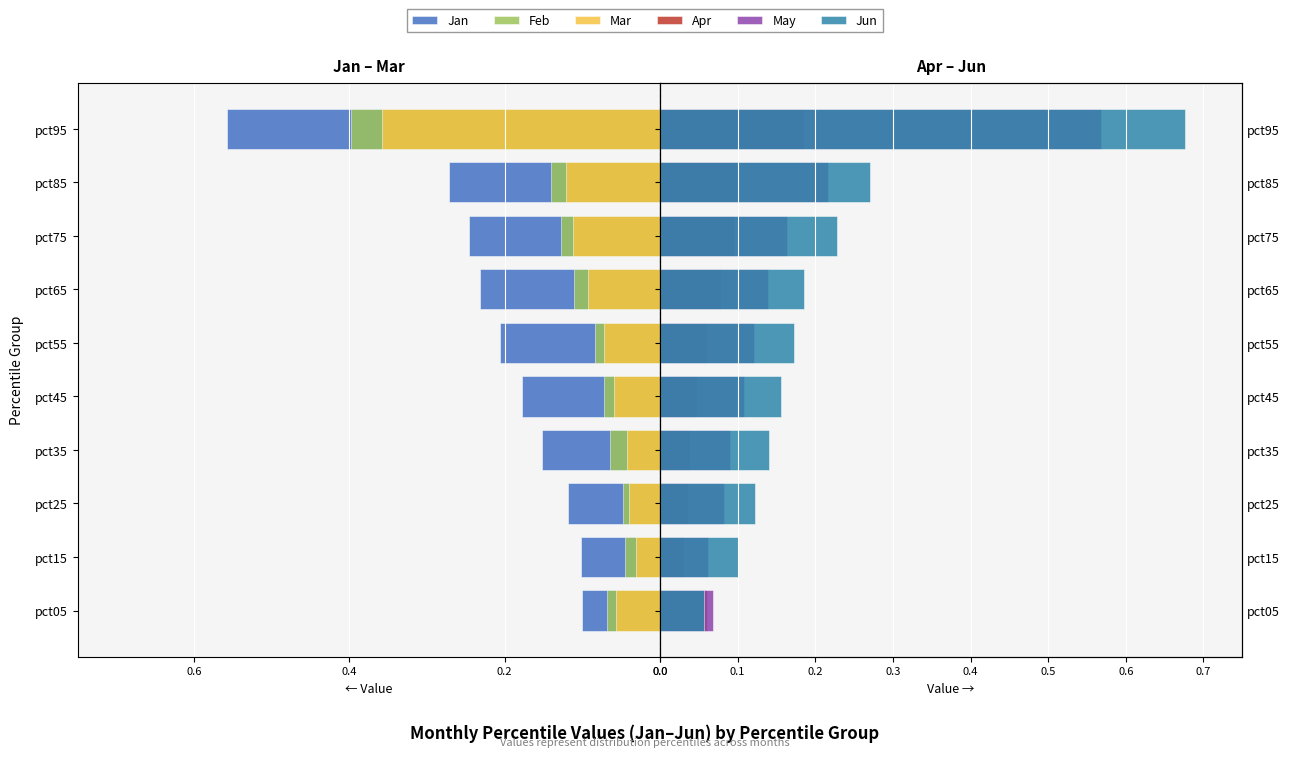

Reading left to right, what are all the values shown in this chart?

Jan: -0.1	-0.1	-0.1	-0.2	-0.2	-0.2	-0.2	-0.2	-0.3	-0.6
Feb: -0.1	-0.0	-0.0	-0.1	-0.1	-0.1	-0.1	-0.1	-0.1	-0.4
Mar: -0.1	-0.0	-0.0	-0.0	-0.1	-0.1	-0.1	-0.1	-0.1	-0.4
Apr: 0.1	0.0	0.0	0.0	0.0	0.1	0.1	0.1	0.1	0.2
May: 0.1	0.1	0.1	0.1	0.1	0.1	0.1	0.2	0.2	0.6
Jun: 0.1	0.1	0.1	0.1	0.2	0.2	0.2	0.2	0.3	0.7